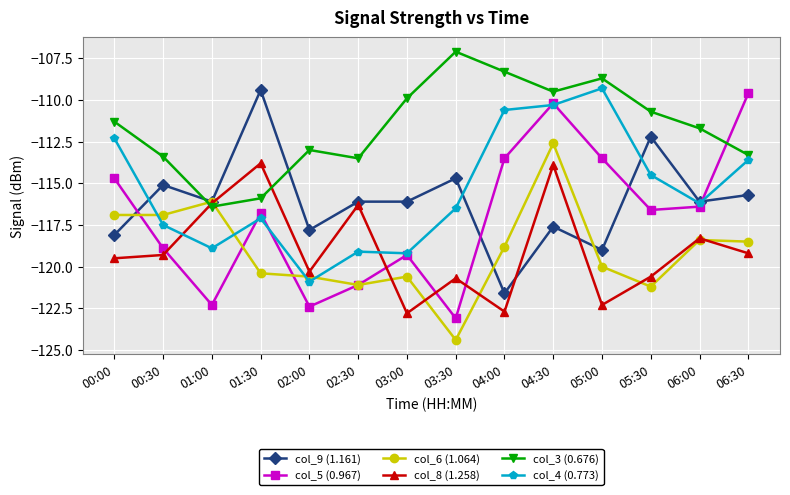

What is the sum of all col_6 (1.064) values?

-1666.5